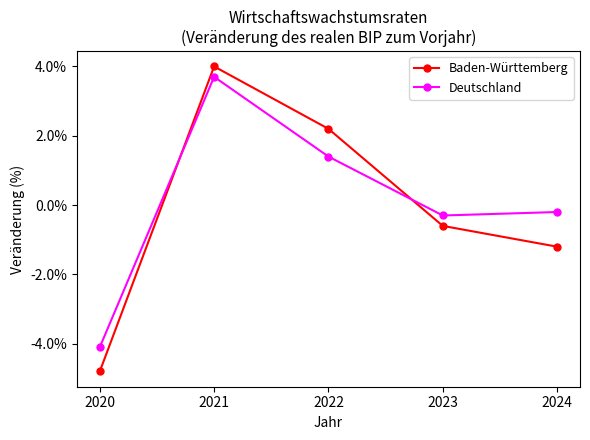

What are all the series names shown in the legend?

Baden-Württemberg, Deutschland